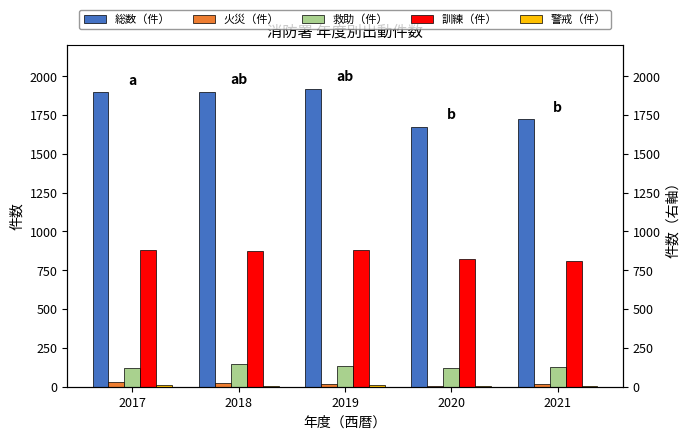

The value of 救助（件） at 2019 is 72. True or false?

False